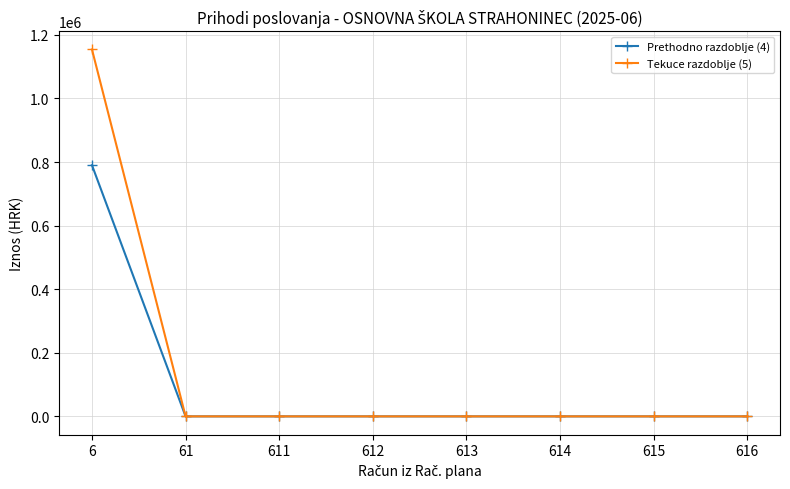

Is this an area chart (filled region under the line)?

No